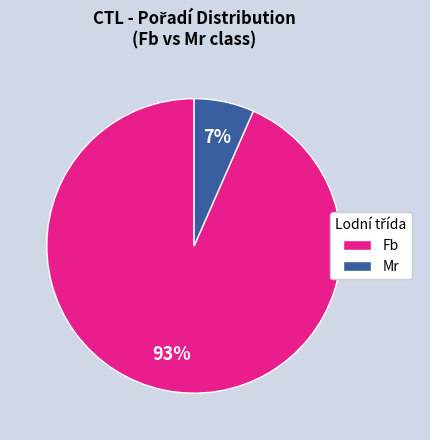

Is the sum of Fb and Mr greater than half?

Yes